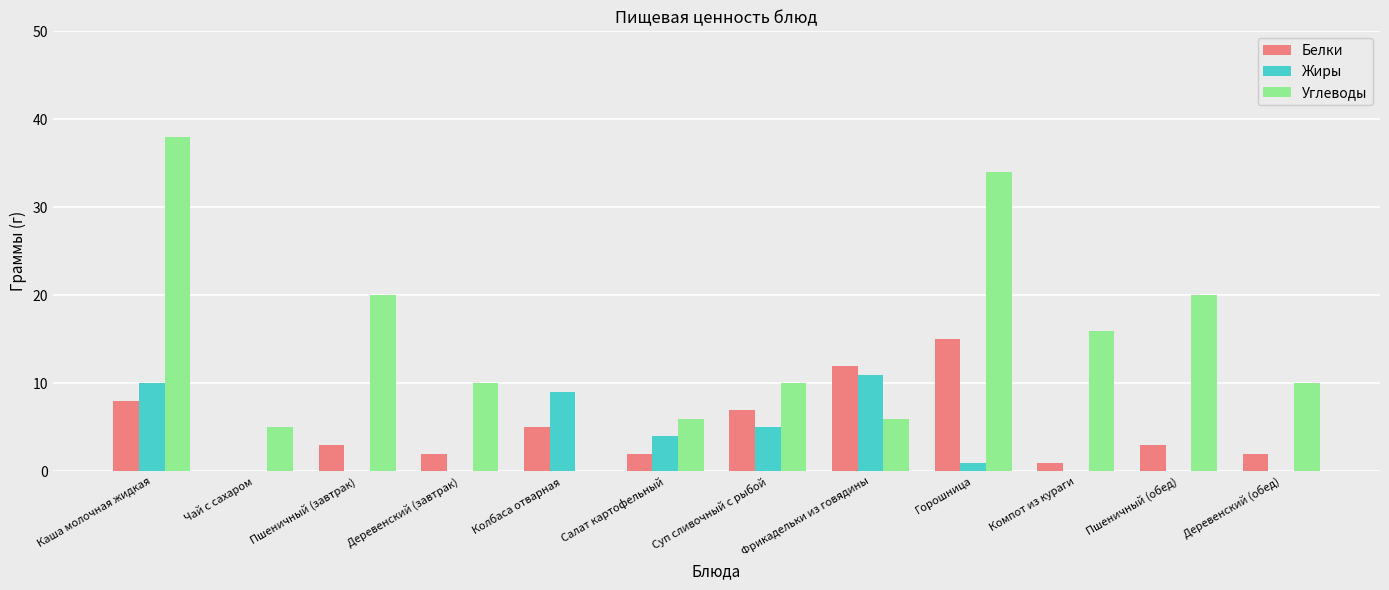

Reading left to right, transcribe all the data shown in this chart.

Белки: Каша молочная жидкая=8	Чай с сахаром=0	Пшеничный (завтрак)=3	Деревенский (завтрак)=2	Колбаса отварная=5	Салат картофельный=2	Суп сливочный с рыбой=7	Фрикадельки из говядины=12	Горошница=15	Компот из кураги=1	Пшеничный (обед)=3	Деревенский (обед)=2
Жиры: Каша молочная жидкая=10	Чай с сахаром=0	Пшеничный (завтрак)=0	Деревенский (завтрак)=0	Колбаса отварная=9	Салат картофельный=4	Суп сливочный с рыбой=5	Фрикадельки из говядины=11	Горошница=1	Компот из кураги=0	Пшеничный (обед)=0	Деревенский (обед)=0
Углеводы: Каша молочная жидкая=38	Чай с сахаром=5	Пшеничный (завтрак)=20	Деревенский (завтрак)=10	Колбаса отварная=0	Салат картофельный=6	Суп сливочный с рыбой=10	Фрикадельки из говядины=6	Горошница=34	Компот из кураги=16	Пшеничный (обед)=20	Деревенский (обед)=10